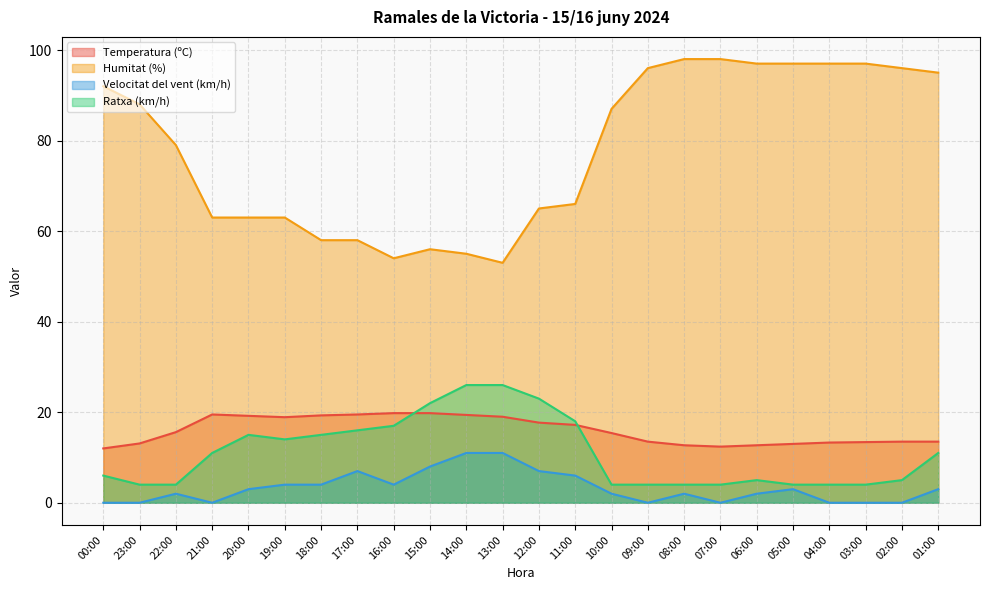

What are all the series names shown in the legend?

Temperatura (ºC), Humitat (%), Velocitat del vent (km/h), Ratxa (km/h)